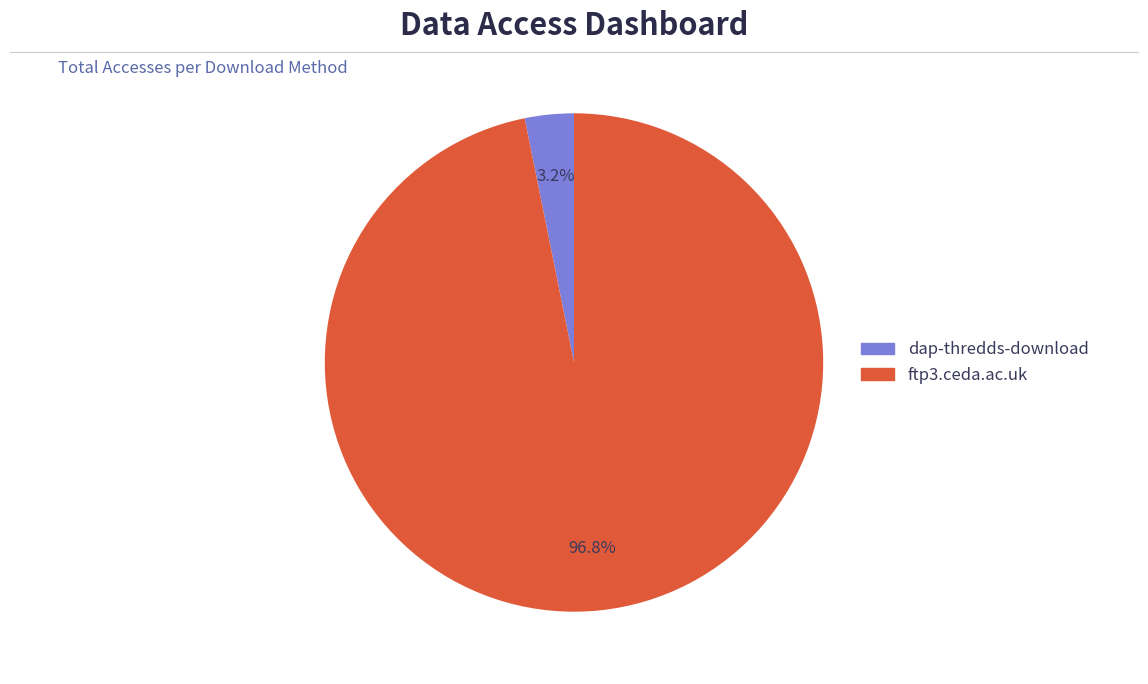

To the nearest percent, what portion does dap-thredds-download represent?

3%